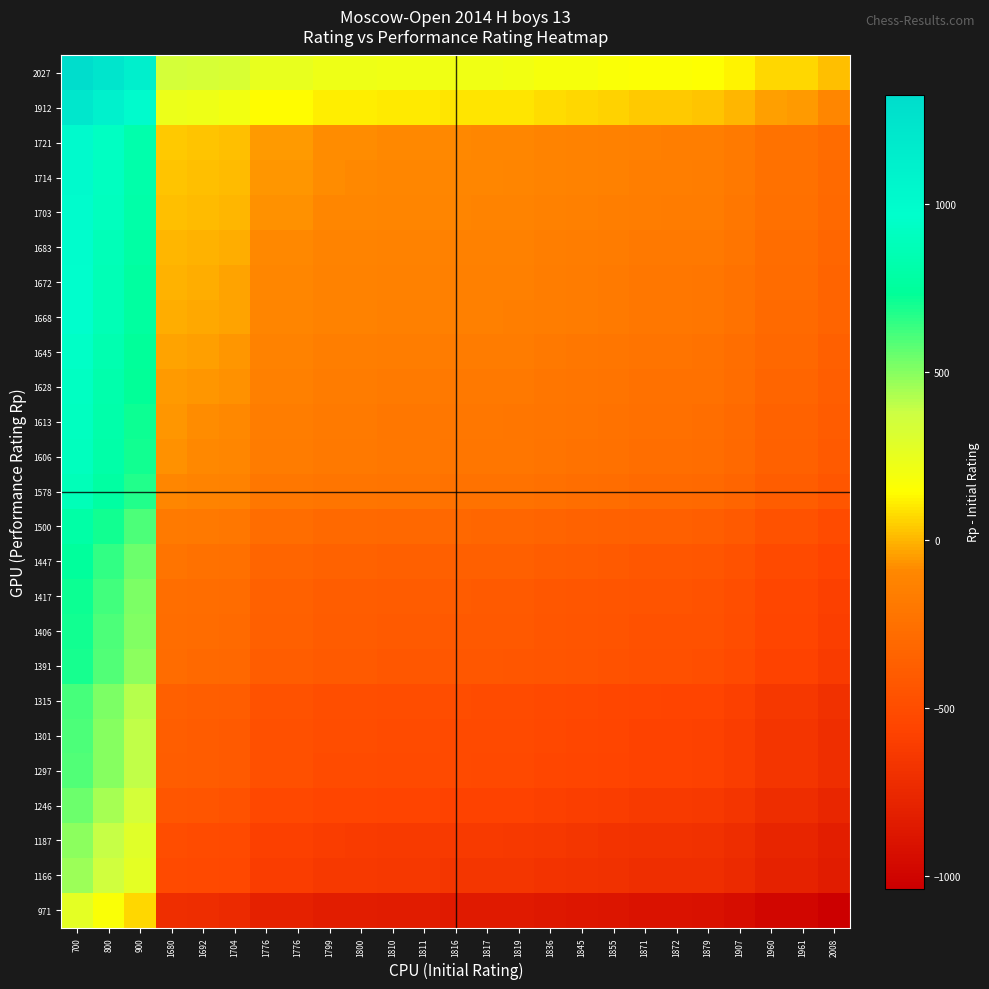

Which category has the lowest value across all series?

2008